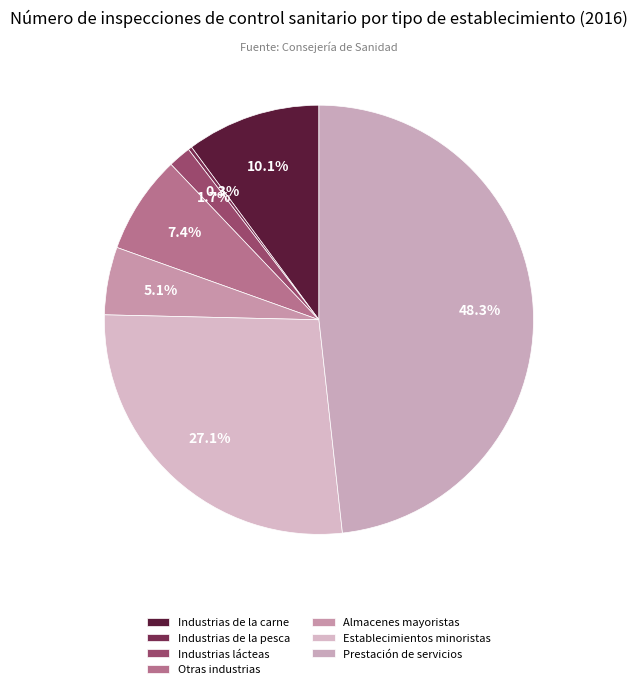

To the nearest percent, what is the combined percentage of Otras industrias and Industrias de la carne?

18%